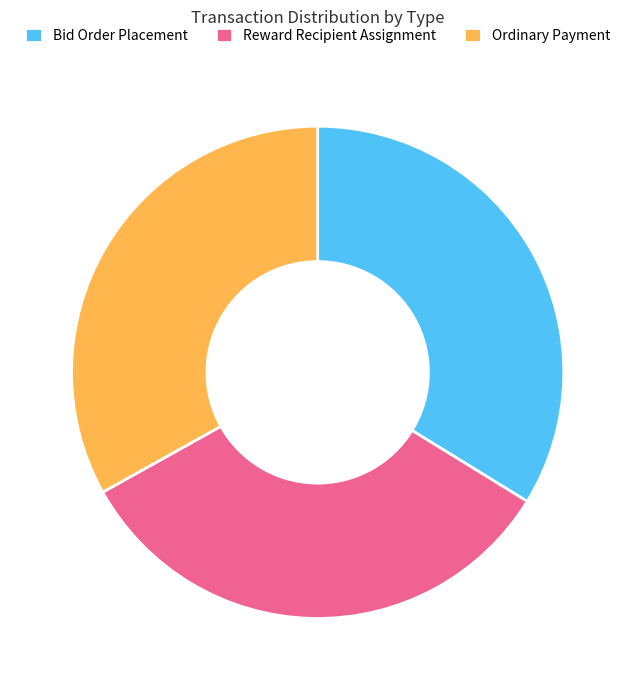

Is the sum of Reward Recipient Assignment and Bid Order Placement greater than half?

Yes